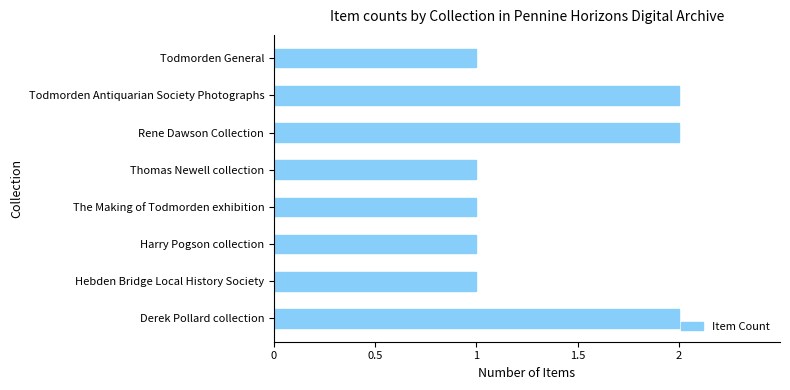

The value at Thomas Newell collection is 1. True or false?

True